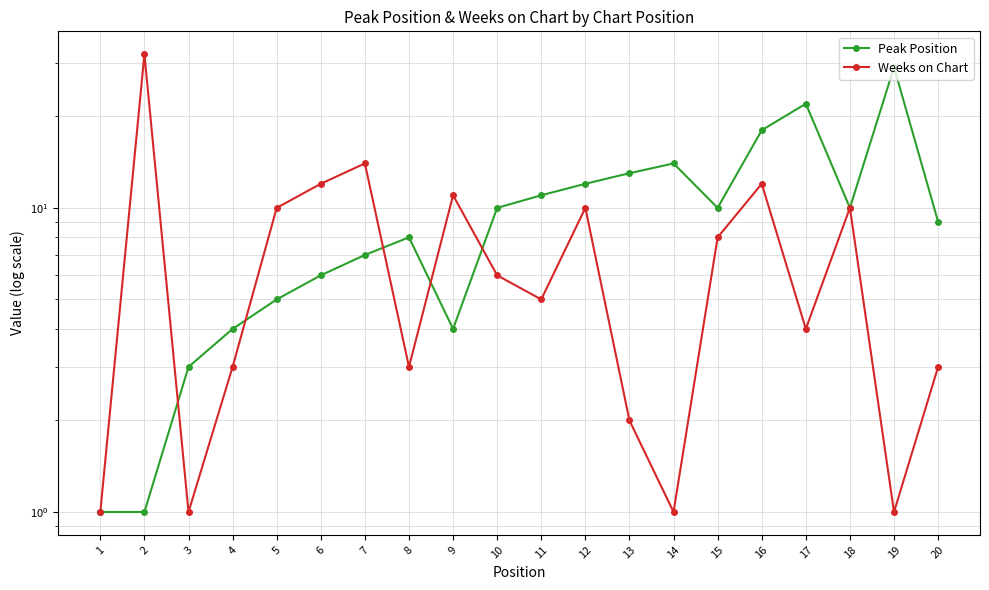

The value of Weeks on Chart at 13 is 2. True or false?

True